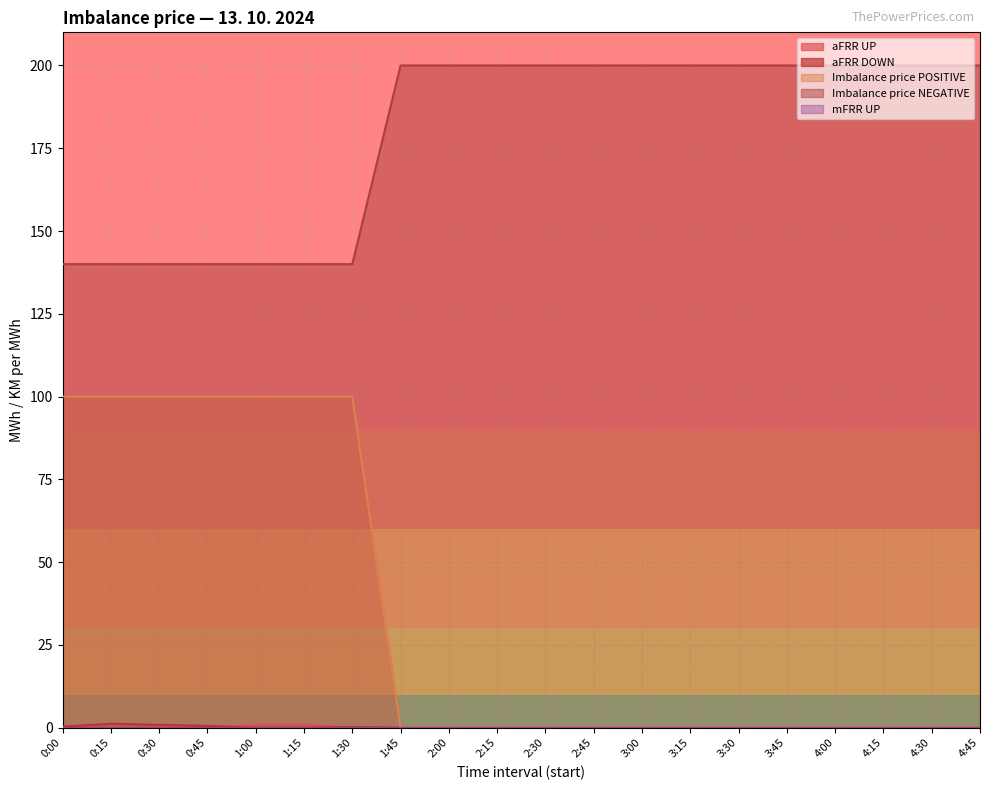

What is the highest value of the aFRR UP series?

1.0